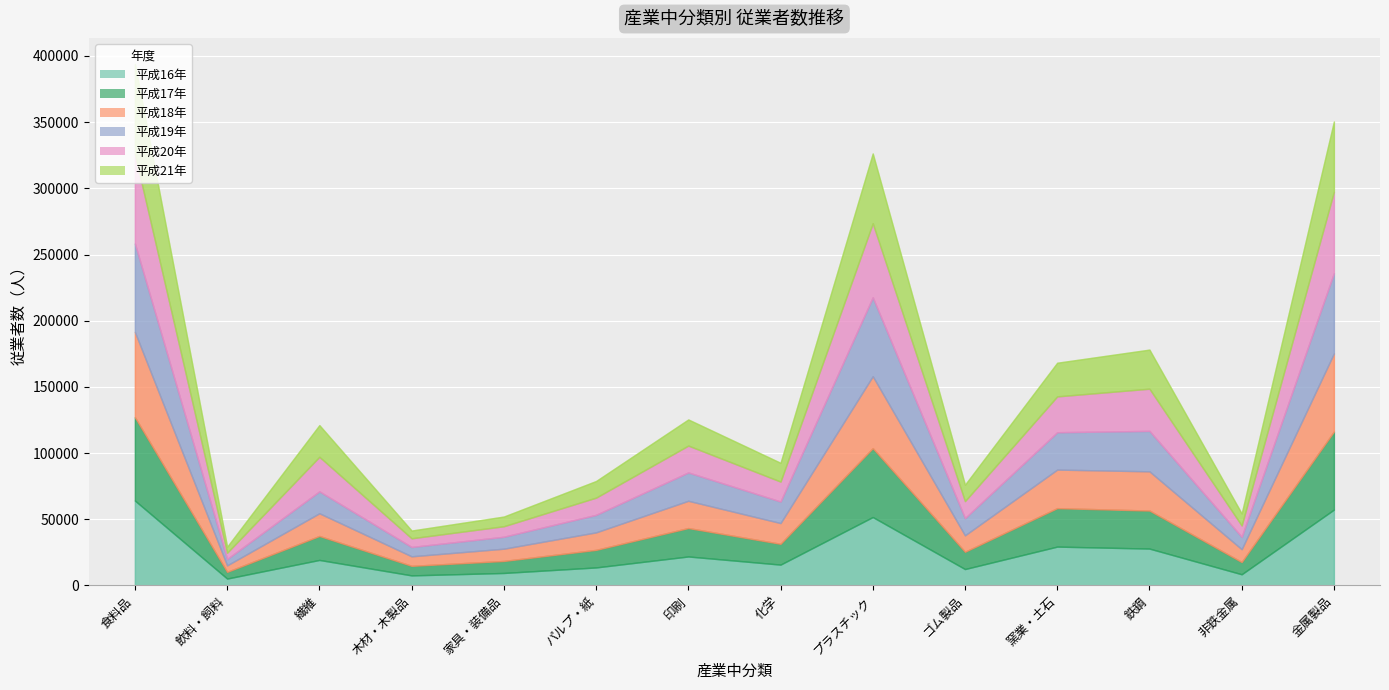

Which category has the highest value in the 平成16年 series?

食料品